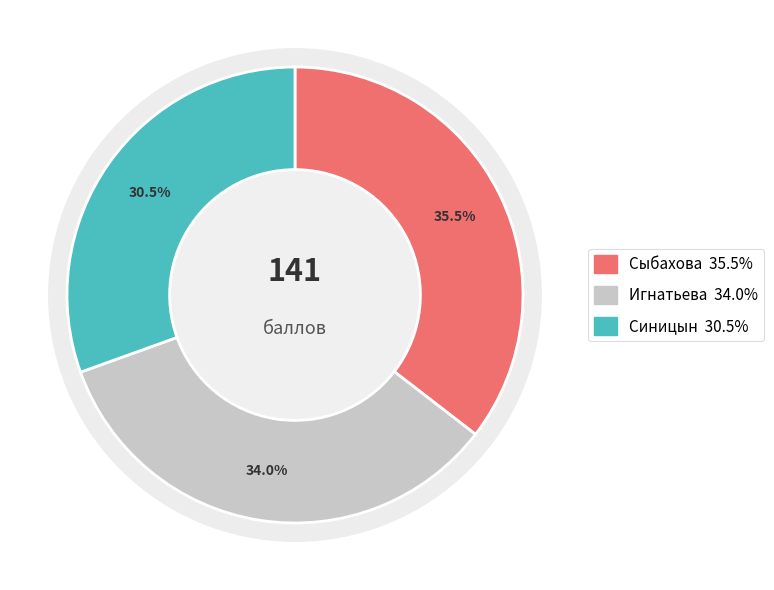

Which has a higher value, Сыбахова or Игнатьева?

Сыбахова